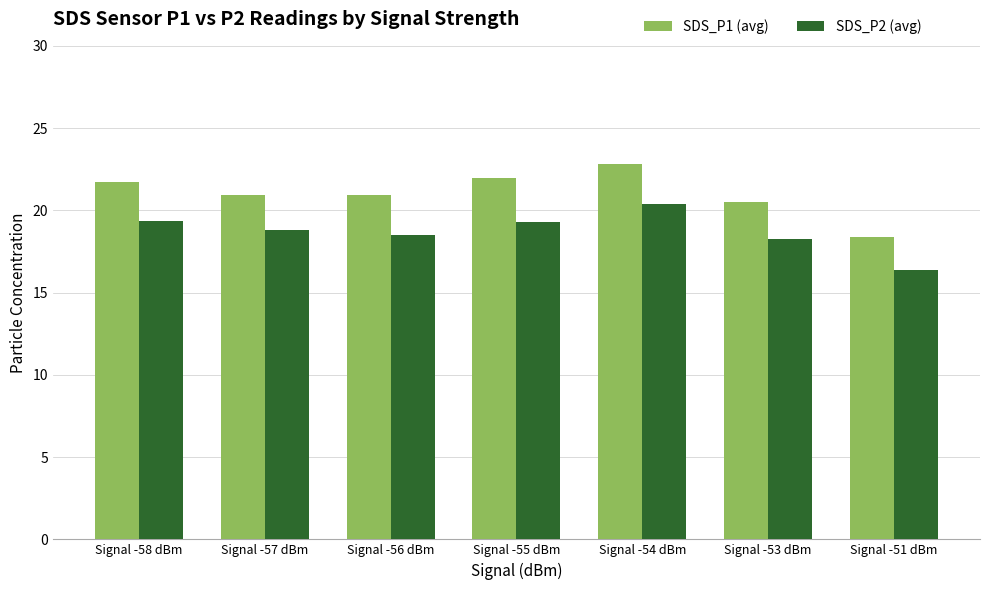

Rank the series by their average value, from lowest to highest.

SDS_P2 (avg), SDS_P1 (avg)